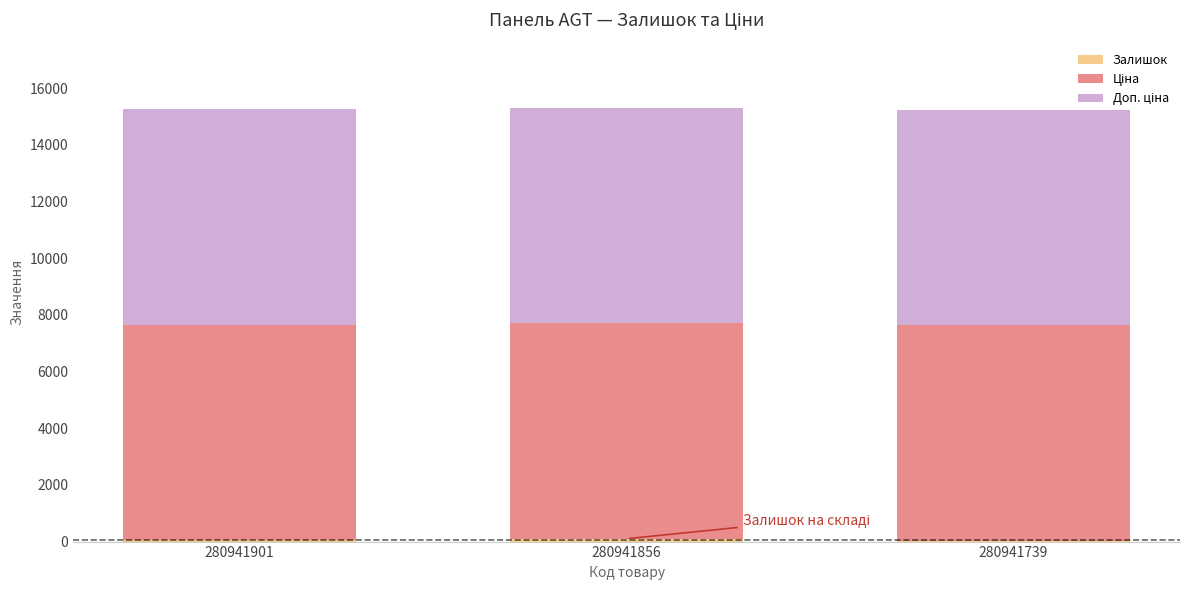

How many data points does each series have?

3